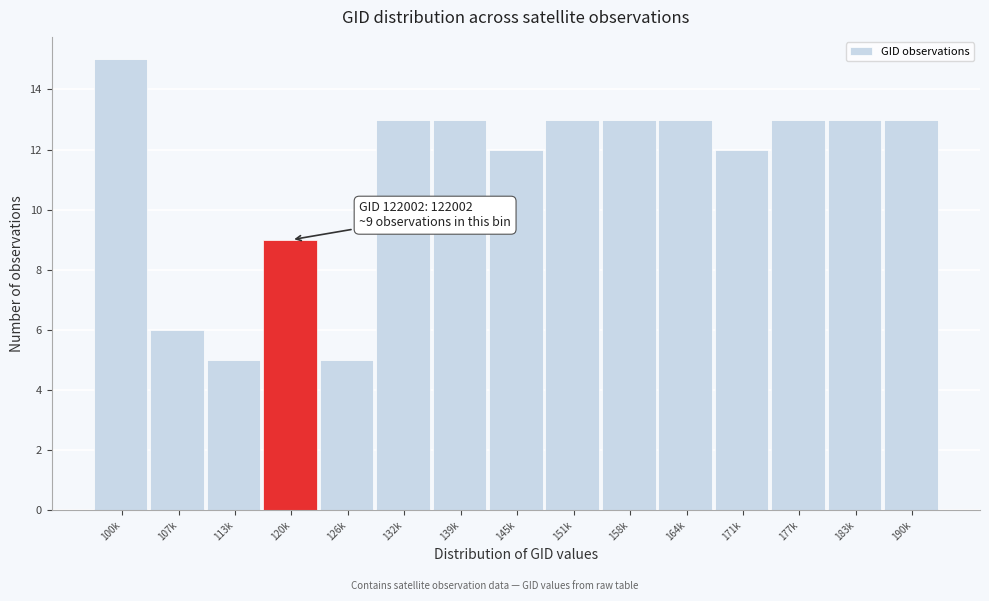

Reading left to right, list all the values displayed in this chart.

15	6	5	9	5	13	13	12	13	13	13	12	13	13	13